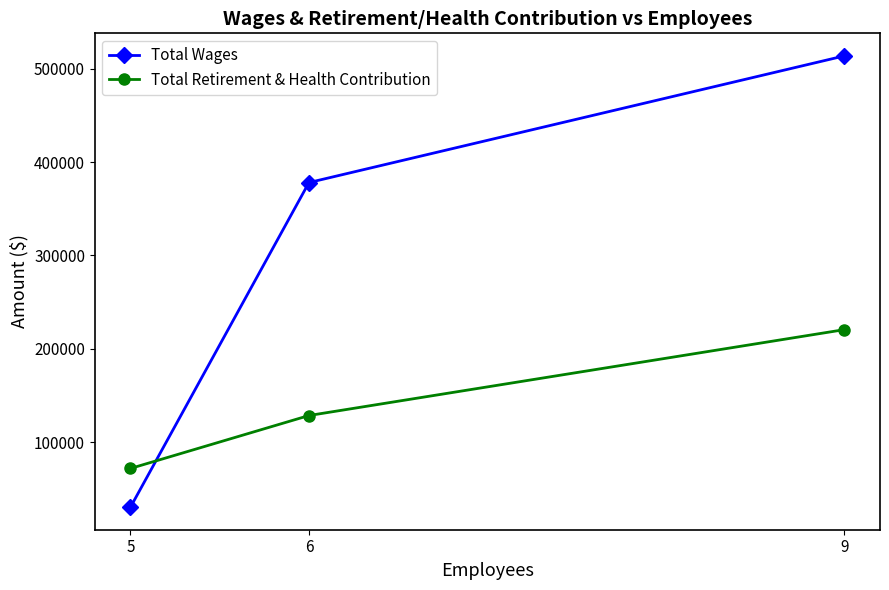

What is the minimum value shown in the chart?

30140